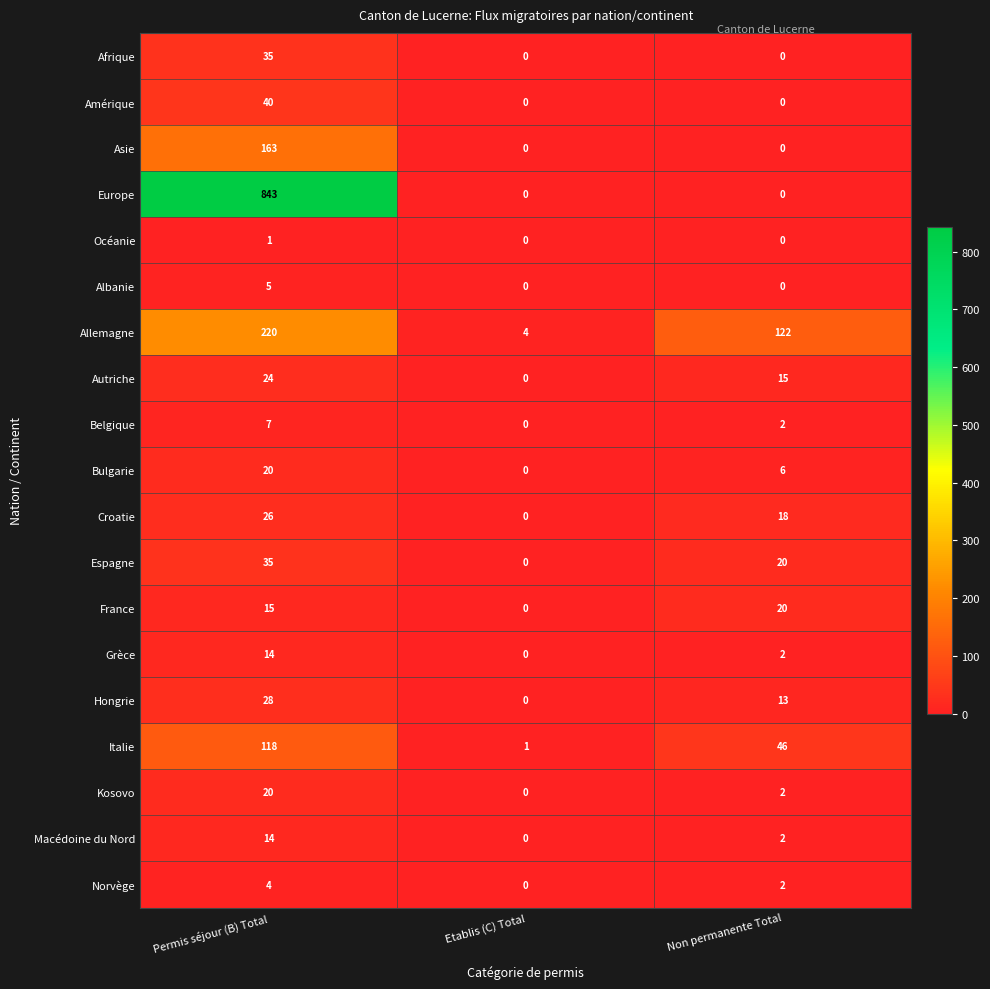

What is the average value of the Autriche series?

13